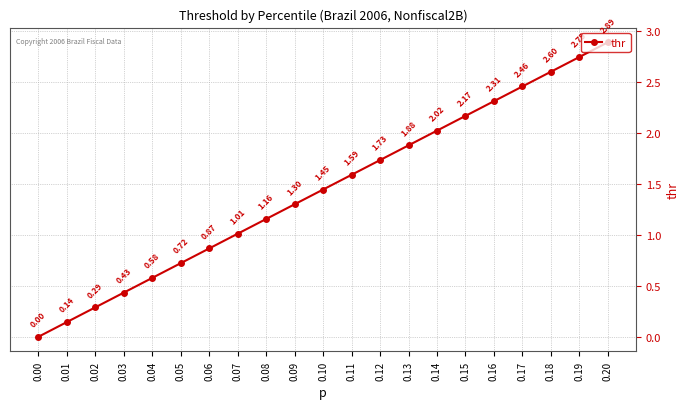

What is the difference between the second highest and second lowest values?

2.6